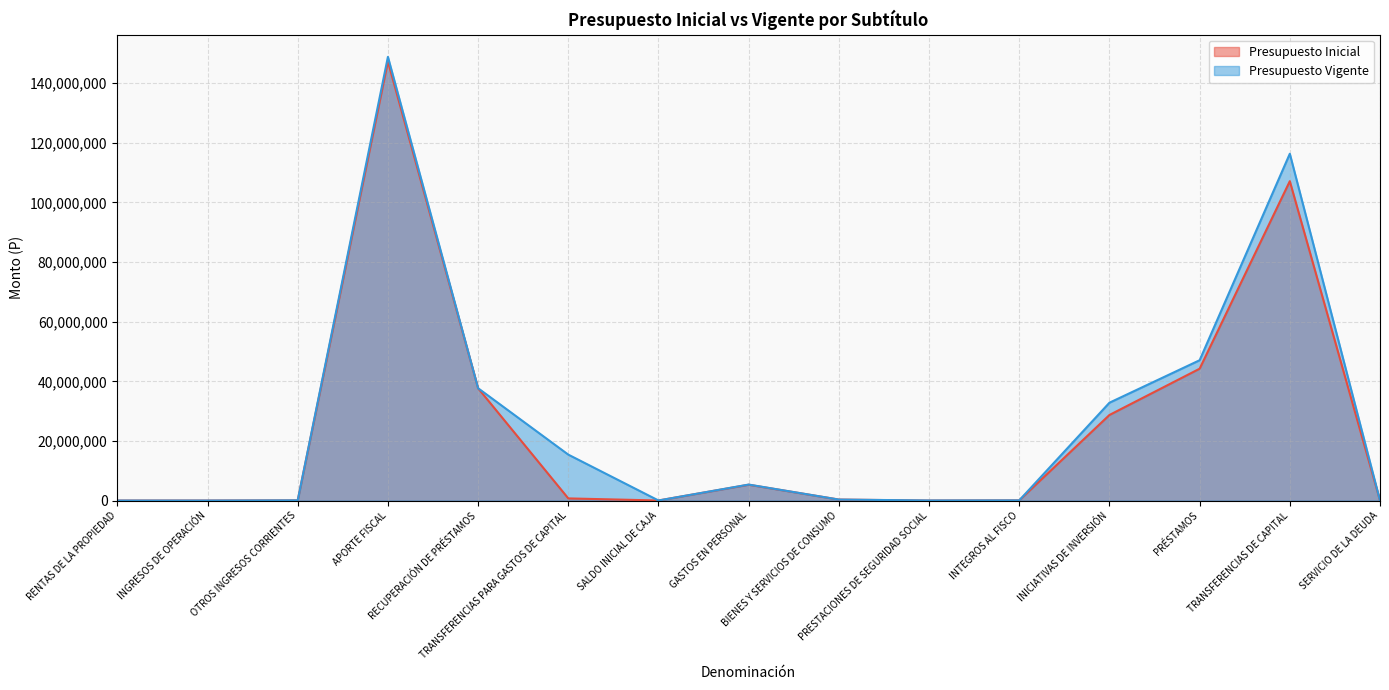

At how many categories does at least one series exceed 105458611?

2